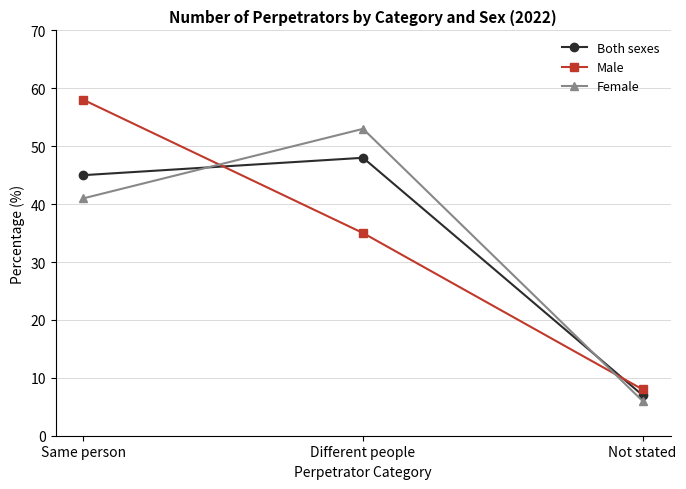

What position from the right is Not stated?

1